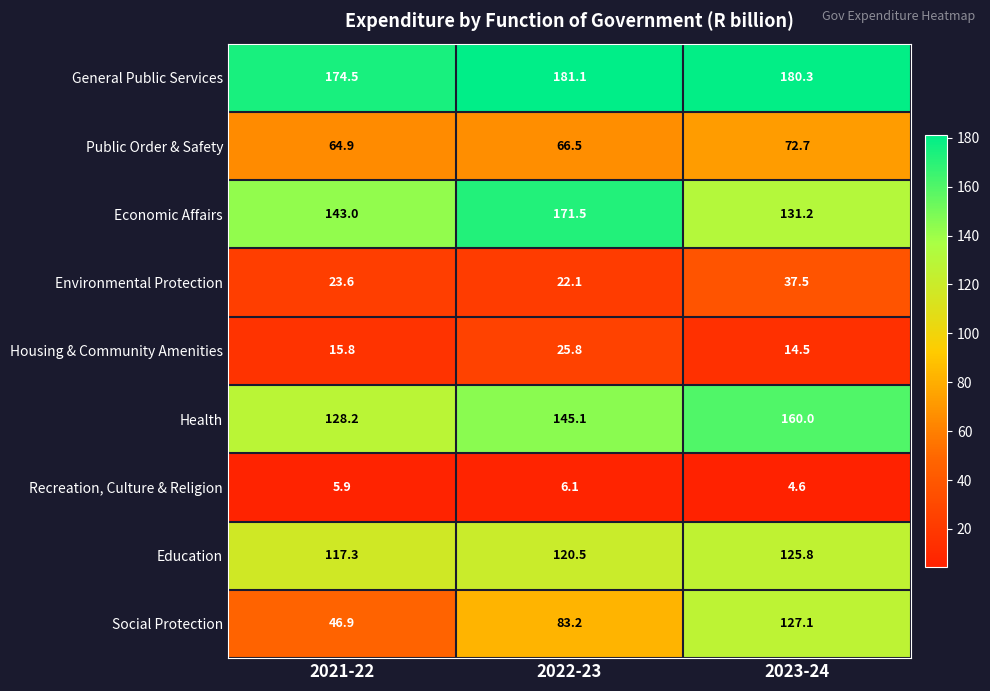

Which series has the largest range (max minus min)?

Social Protection